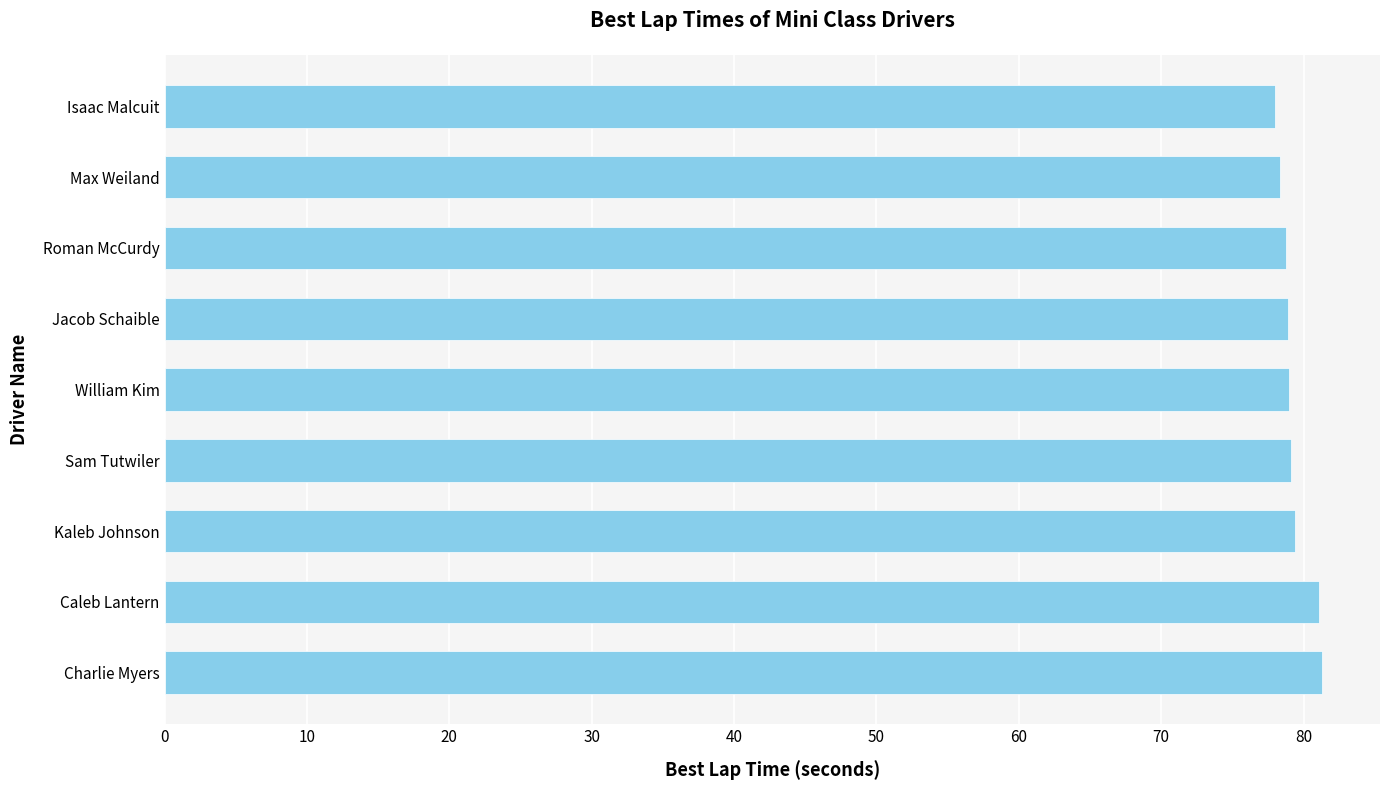

Read the value at Jacob Schaible.

78.9